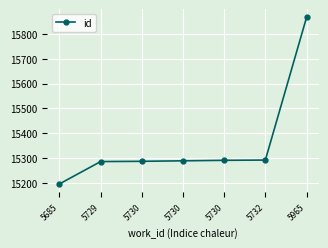

Which has a higher value, 5730 or 5730?

5730